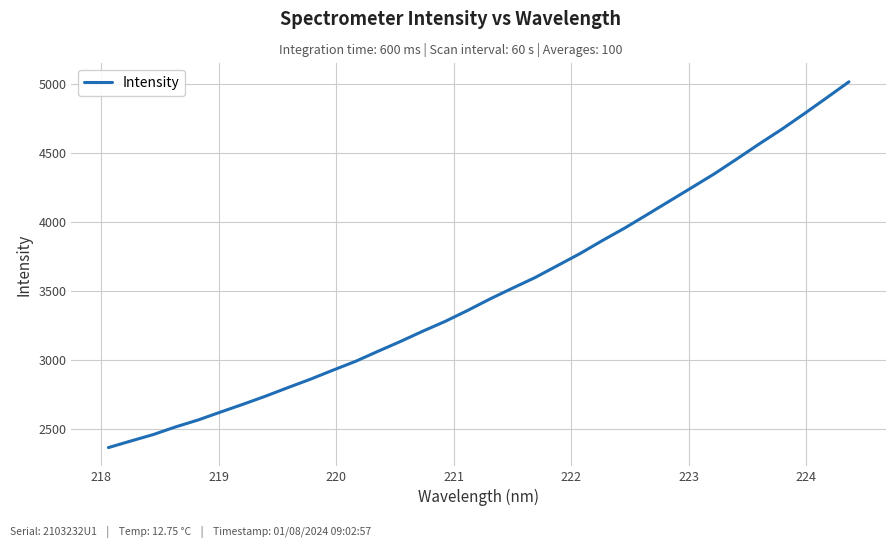

What is the difference between the maximum and minimum values?

2654.0